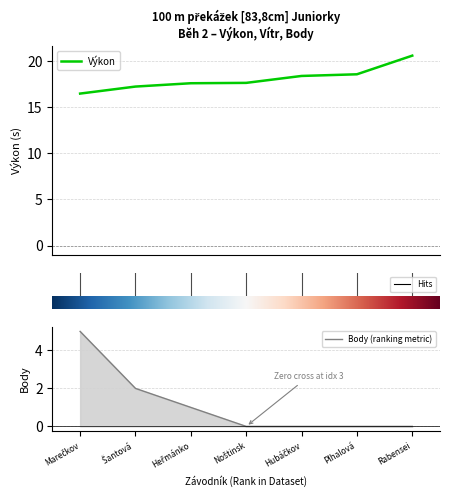

Reading left to right, extract all data points from this chart.

Výkon: 16.5	17.2	17.6	17.6	18.4	18.6	20.6
Body (ranking metric): 5.0	2.0	1.0	0.0	0.0	0.0	0.0